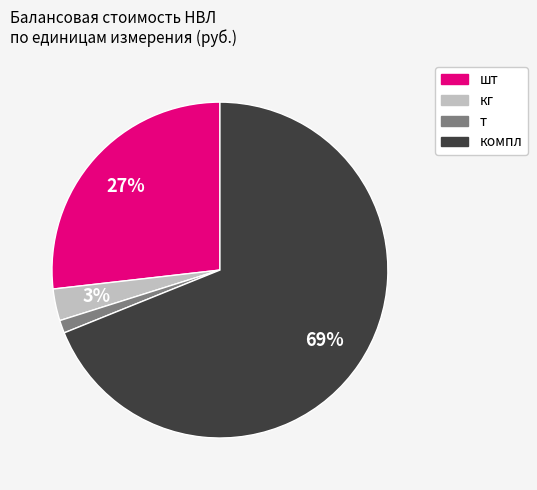

How many segments does this pie chart have?

4